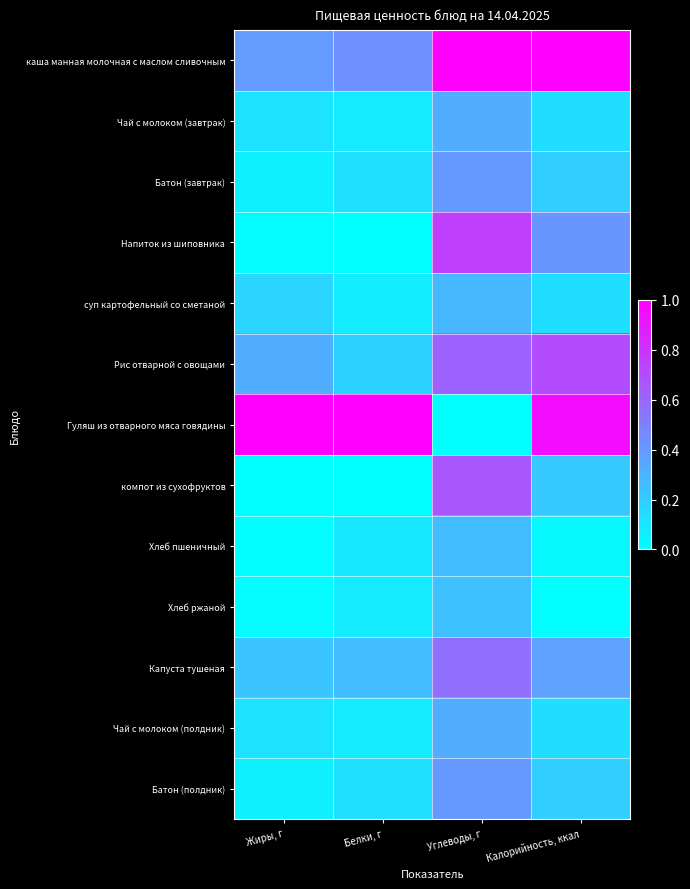

Which has a higher value, Белки, г or Углеводы, г?

Углеводы, г